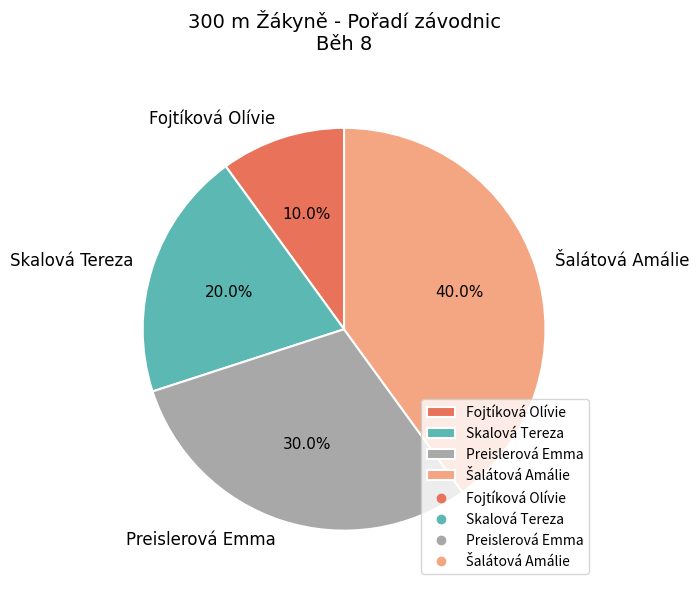

To the nearest percent, what is the difference between the largest and smallest slice percentages?

30%